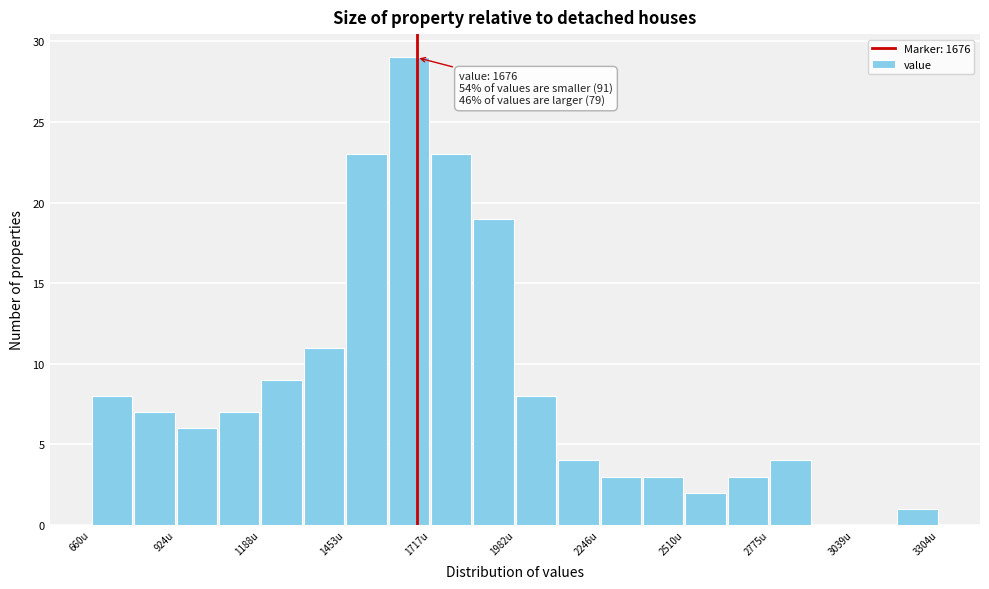

Around what value on the x-axis is the tallest bar? Give the approximate position of its centre, as read against the axis.

1650